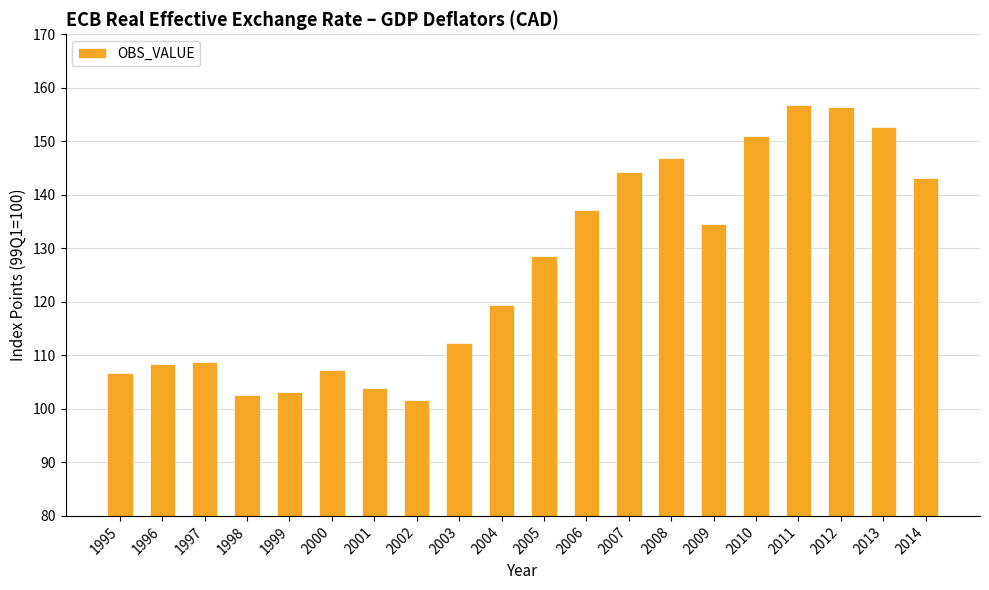

How many distinct data groups are displayed?

1